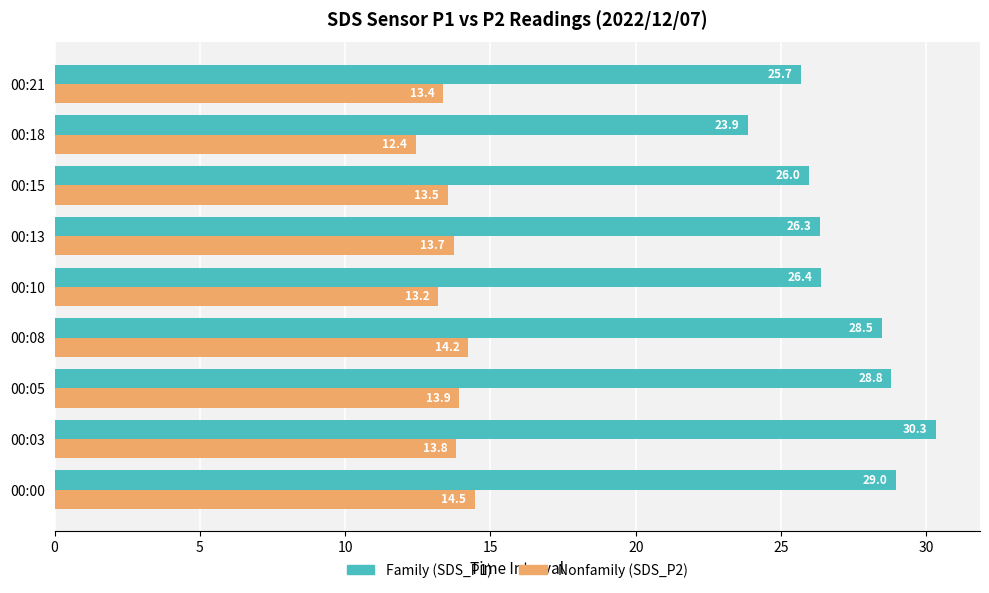

What is the spread (max minus min) of values at 00:10?

13.2